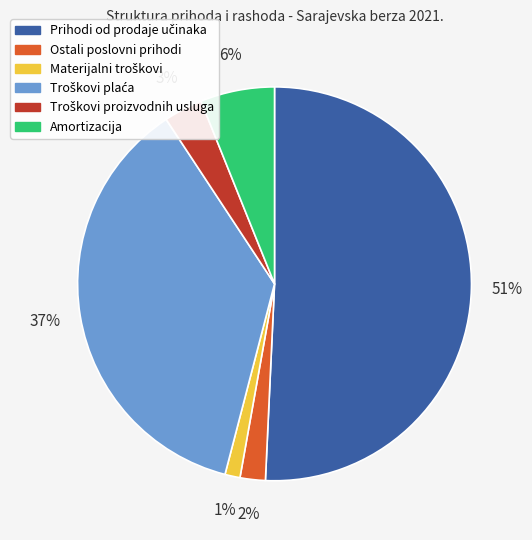

The Ostali poslovni prihodi slice represents 2% of the pie. True or false?

True